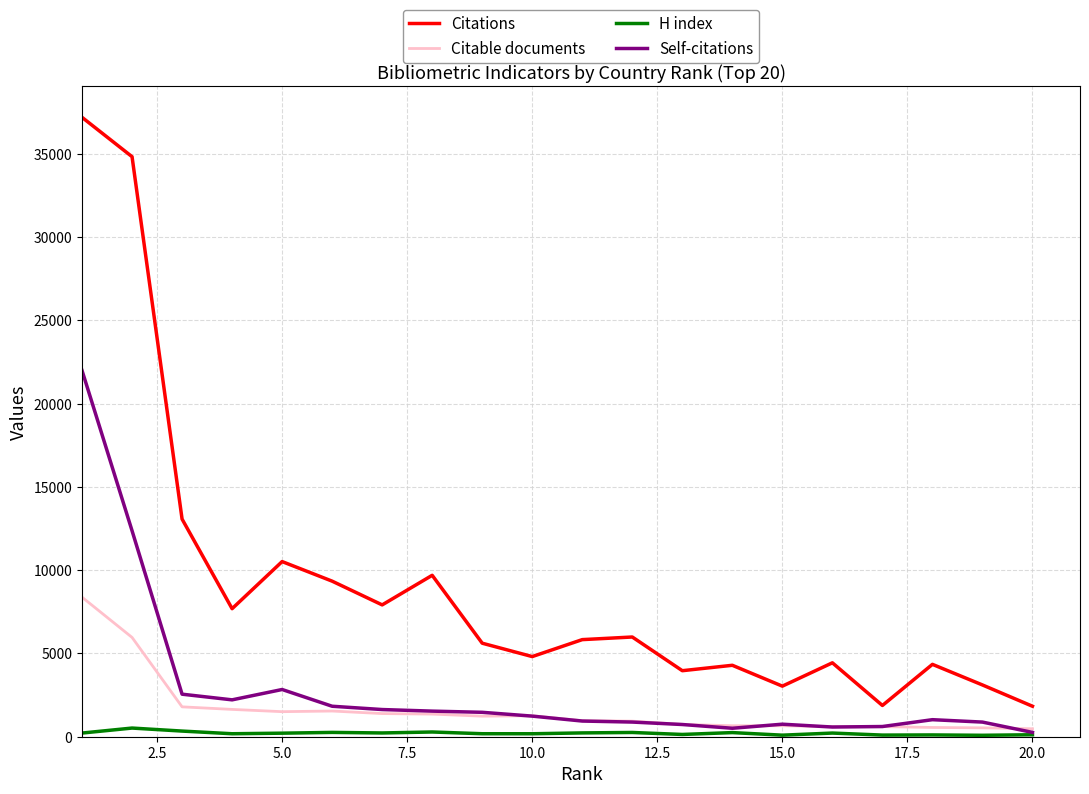

Which series has the largest range (max minus min)?

Citations